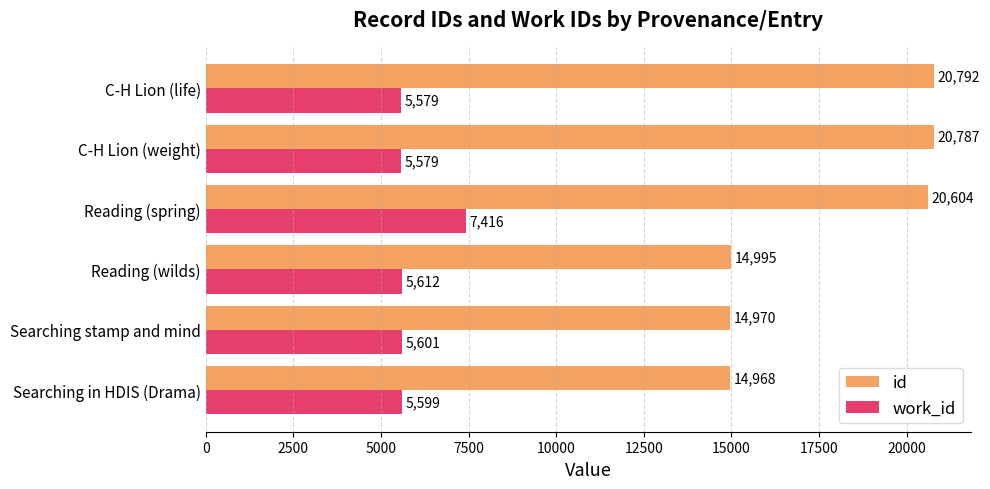

What are all the series names shown in the legend?

id, work_id